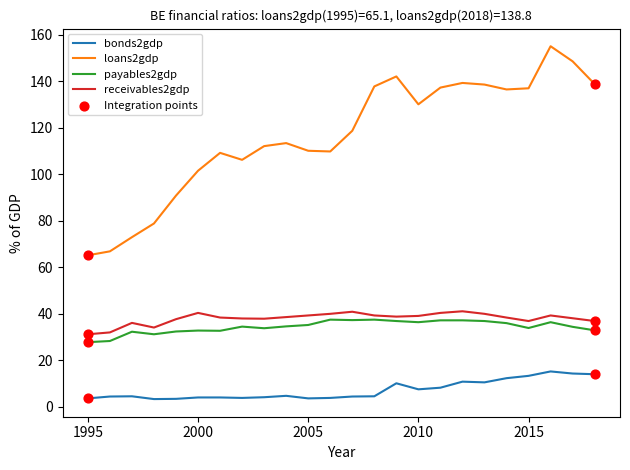

Which series has the widest spread of values?

loans2gdp